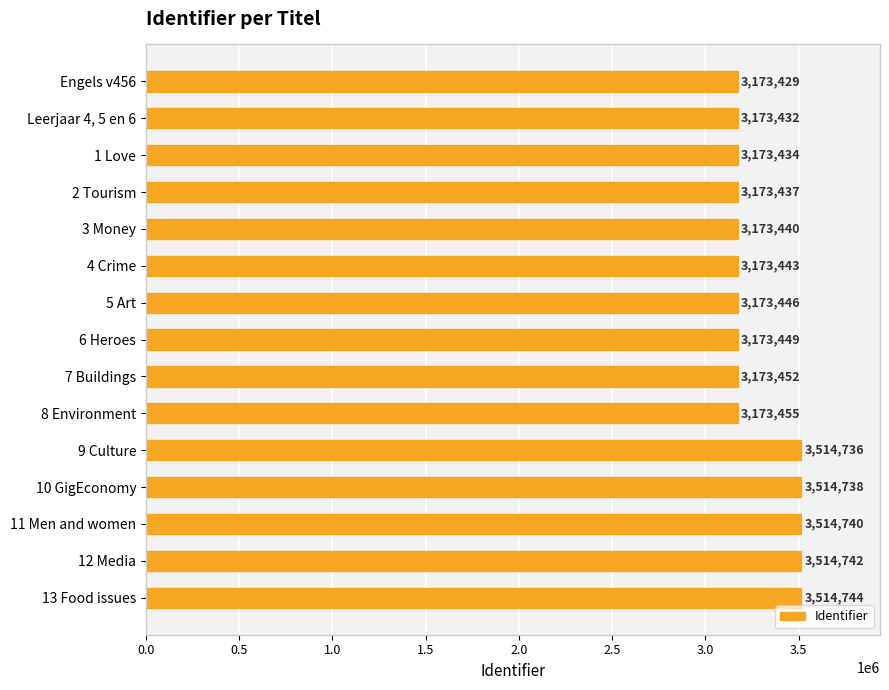

What is the change in value from Engels v456 to 10 GigEconomy?

+341309